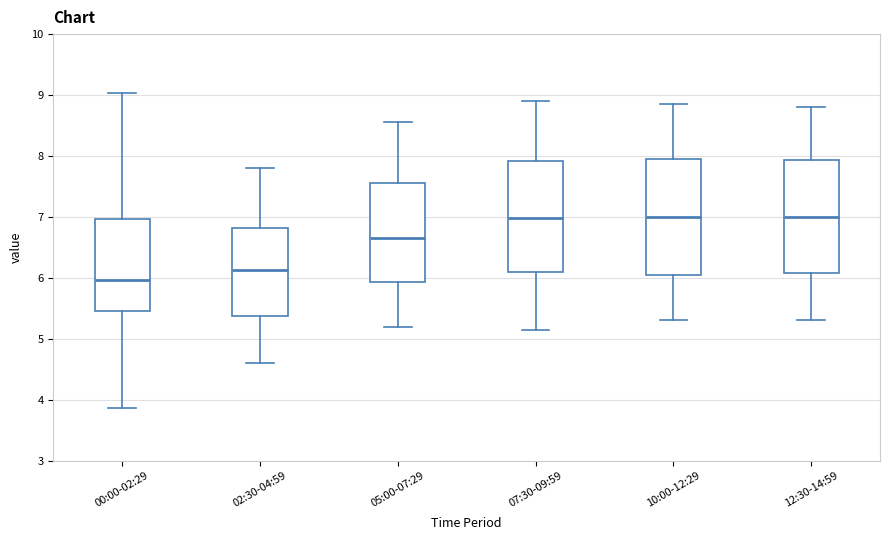

Reading left to right, read every box against the y-axis: the position of its median line, the range the box covers, and the ends of its whiskers. The values are not printed on the chart, so give them approximately, as read against the axis.

00:00-02:29: median 6.0, box 5.5 to 7.0, whiskers 3.9 to 9.0
02:30-04:59: median 6.1, box 5.4 to 6.8, whiskers 4.6 to 7.8
05:00-07:29: median 6.7, box 5.9 to 7.6, whiskers 5.2 to 8.6
07:30-09:59: median 7.0, box 6.1 to 7.9, whiskers 5.2 to 8.9
10:00-12:29: median 7.0, box 6.1 to 8.0, whiskers 5.3 to 8.9
12:30-14:59: median 7.0, box 6.1 to 7.9, whiskers 5.3 to 8.8